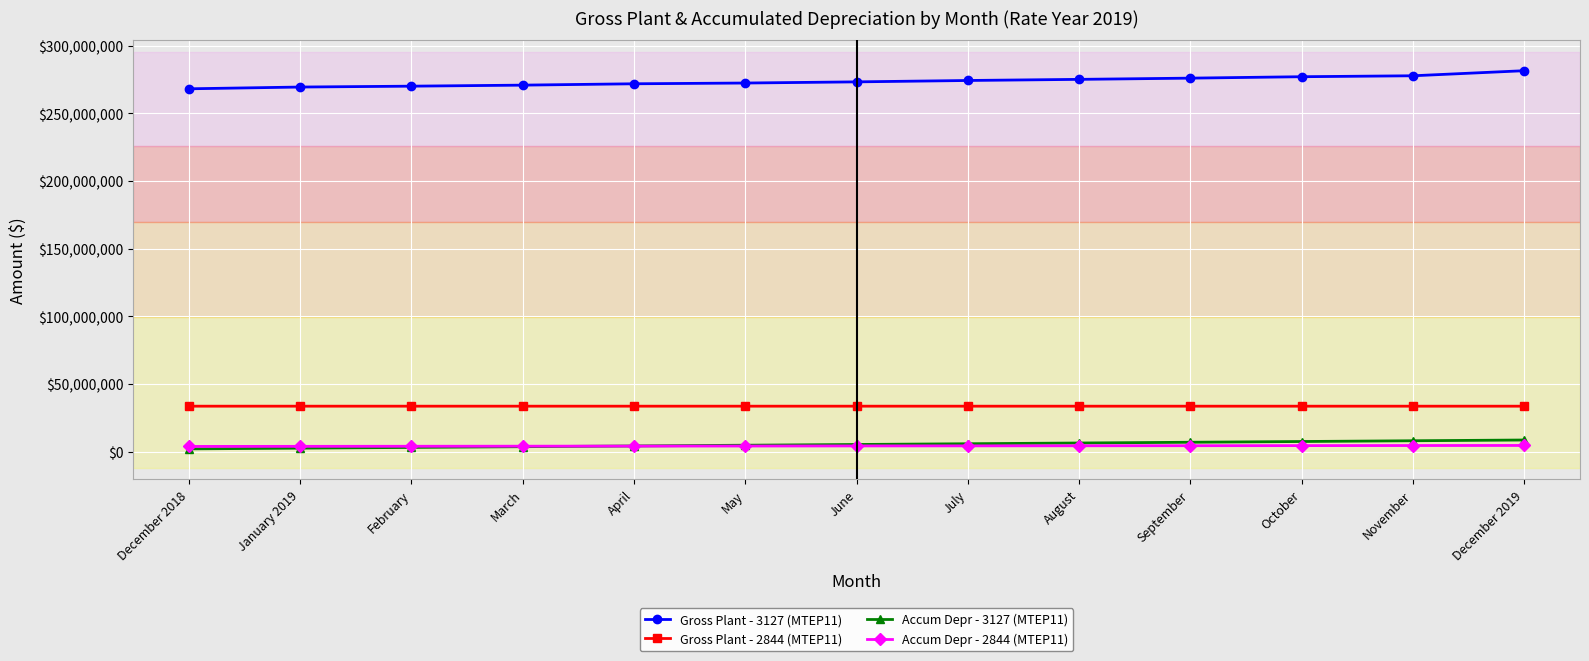

What are all the series names shown in the legend?

Gross Plant - 3127 (MTEP11), Gross Plant - 2844 (MTEP11), Accum Depr - 3127 (MTEP11), Accum Depr - 2844 (MTEP11)